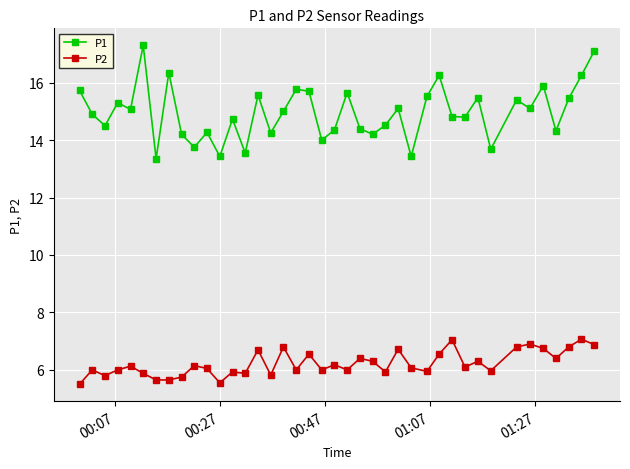

True or false: P1 and P2 cross at least once.

False